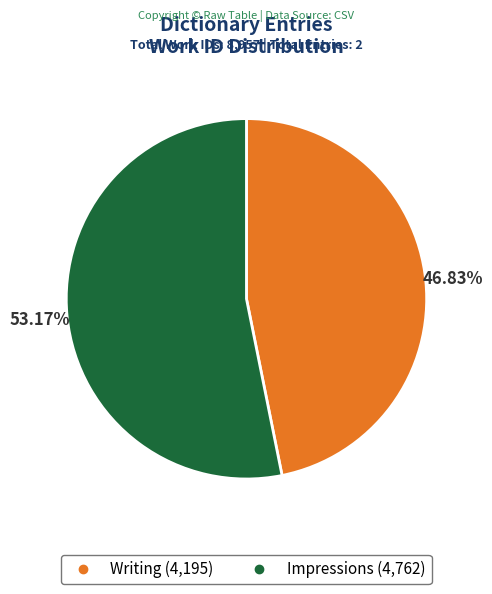

Is there any slice that represents more than half of the pie?

Yes